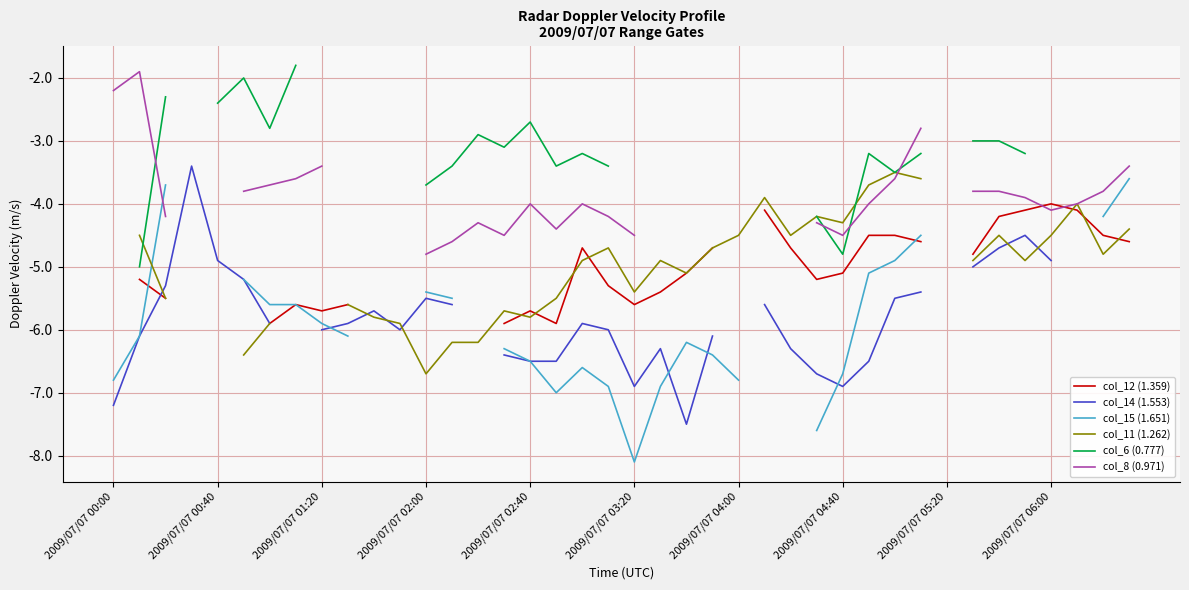

Is the value of col_6 (0.777) at 22 greater than the value of col_8 (0.971) at 18?

No